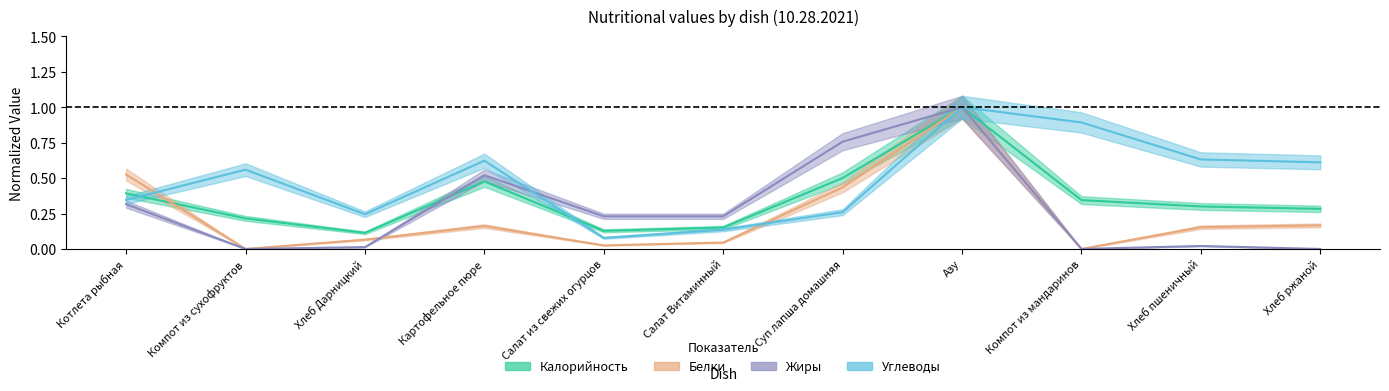

At which category is the sum across all series the highest?

Азу